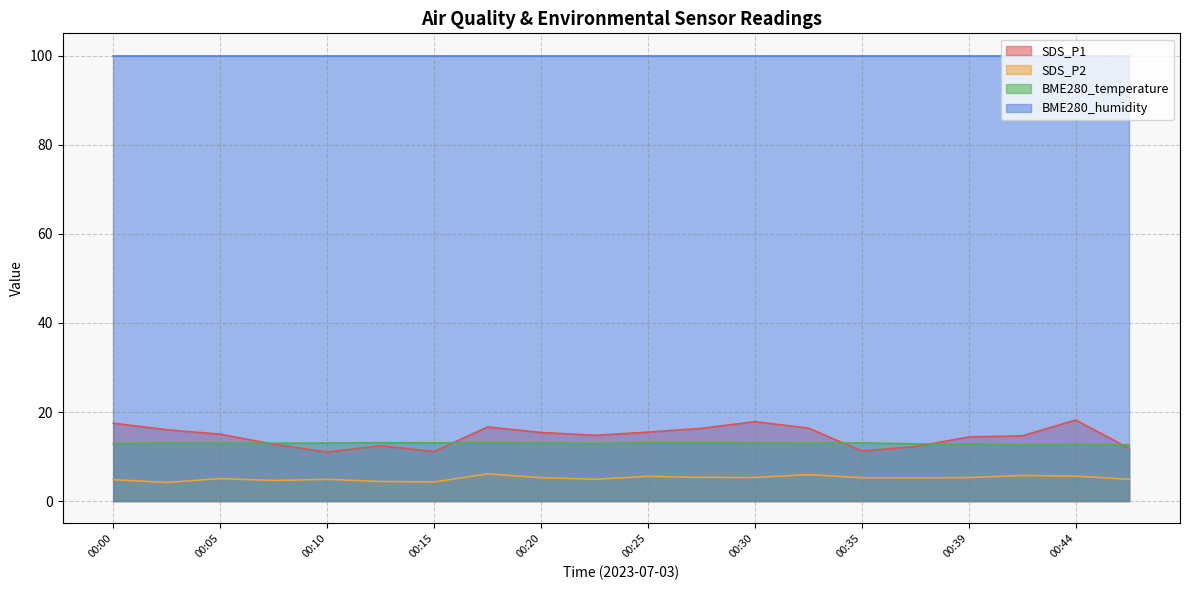

What is the greatest value displayed?

100.0